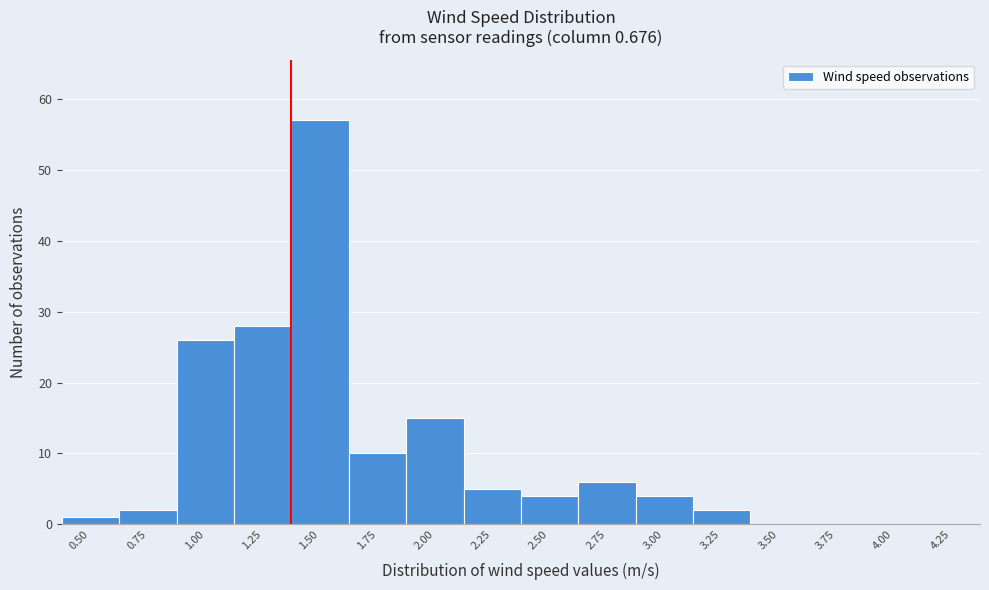

Reading right to left, what are all the values shown in this chart?

4.25=0	4.00=0	3.75=0	3.50=0	3.25=2	3.00=4	2.75=6	2.50=4	2.25=5	2.00=15	1.75=10	1.50=57	1.25=28	1.00=26	0.75=2	0.50=1